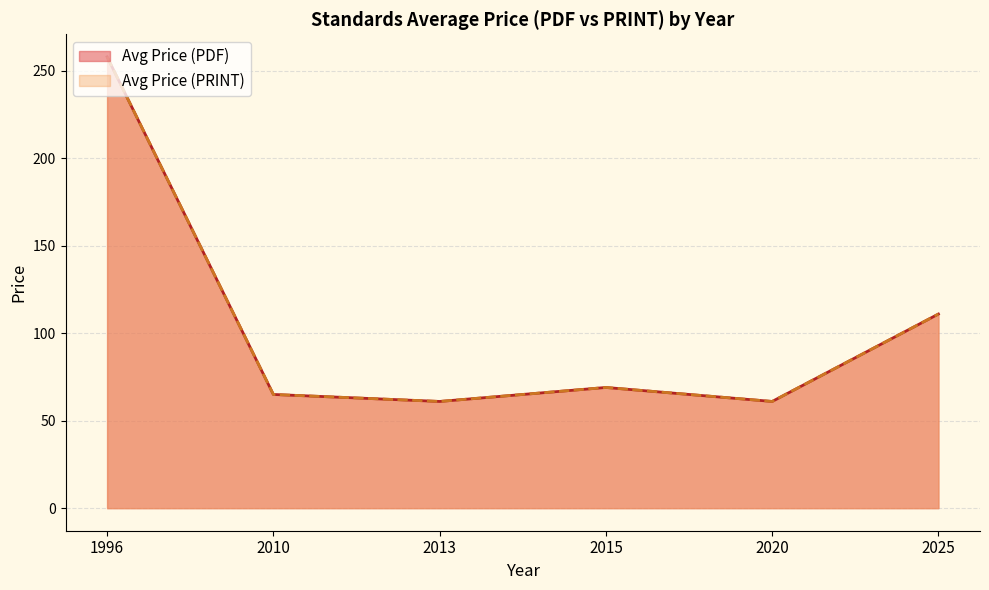

List the series in order of their peak value, highest first.

Avg Price (PDF), Avg Price (PRINT)